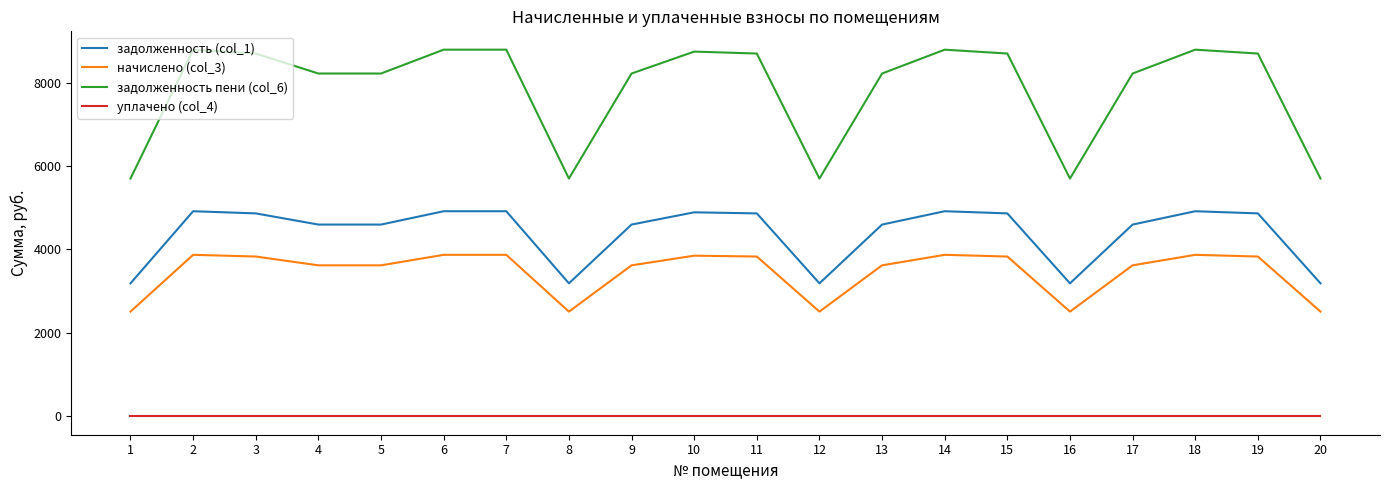

True or false: начислено (col_3) has a value of 1084.4 at 3.

False